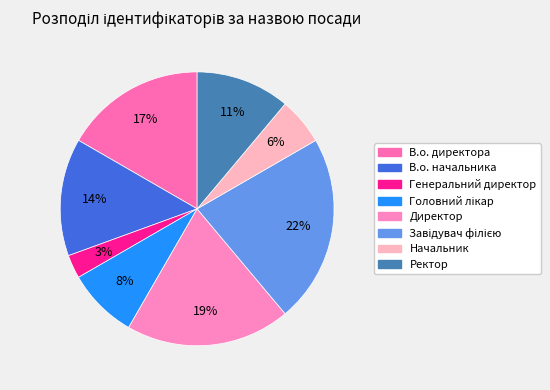

How much of the chart is everything except Завідувач філією?

77.8%